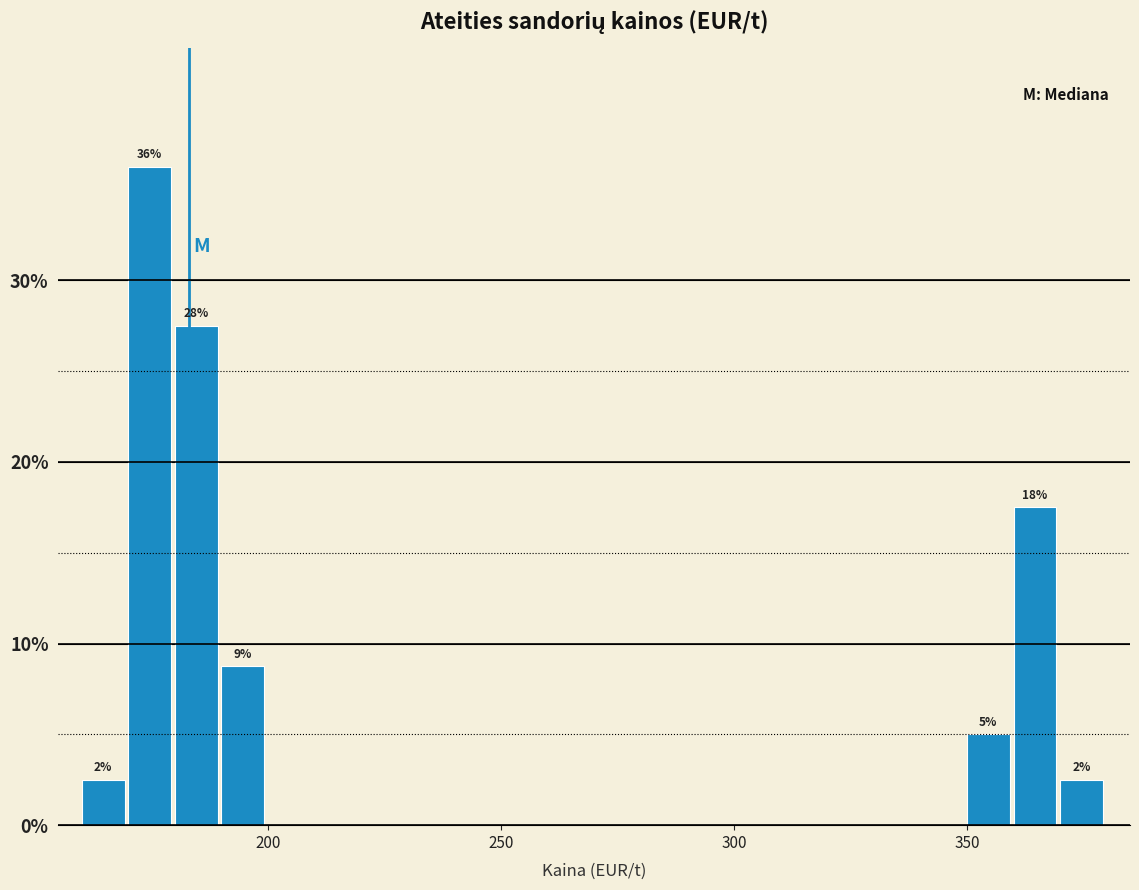

Read against the x-axis, roughly where is the centre of the tallest bar?

175